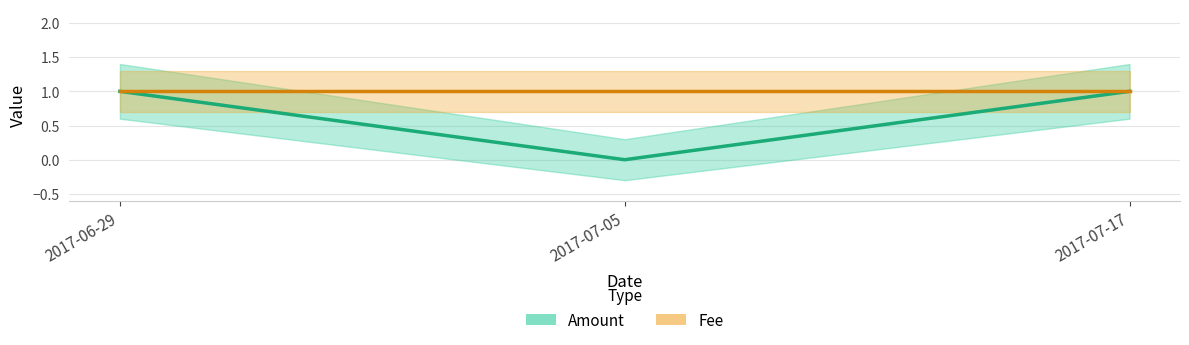

What is the sum of the Fee values at 2017-07-05 and 2017-07-17?

2